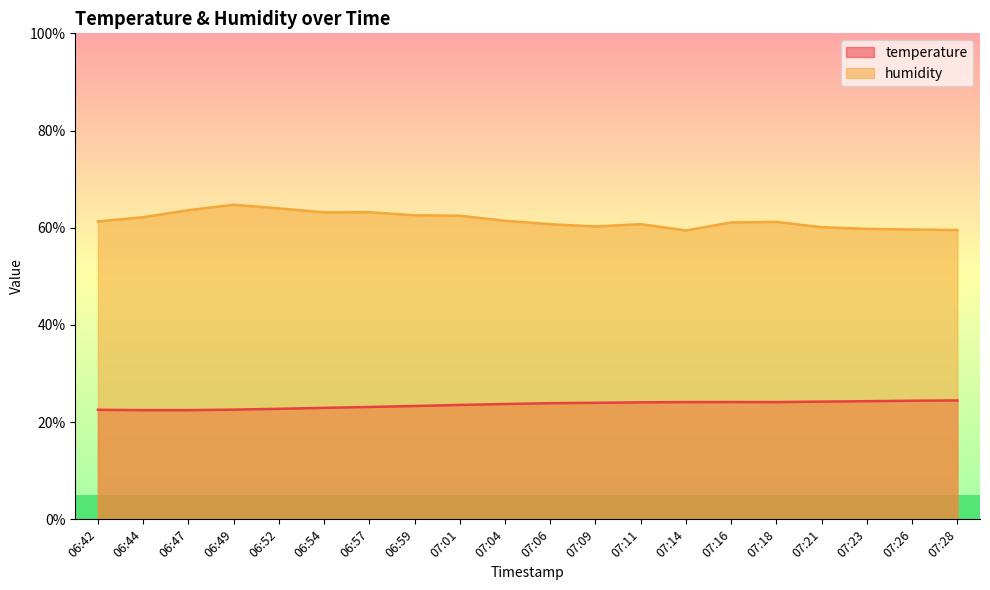

Which series changed the most between 06:52 and 07:26?

humidity